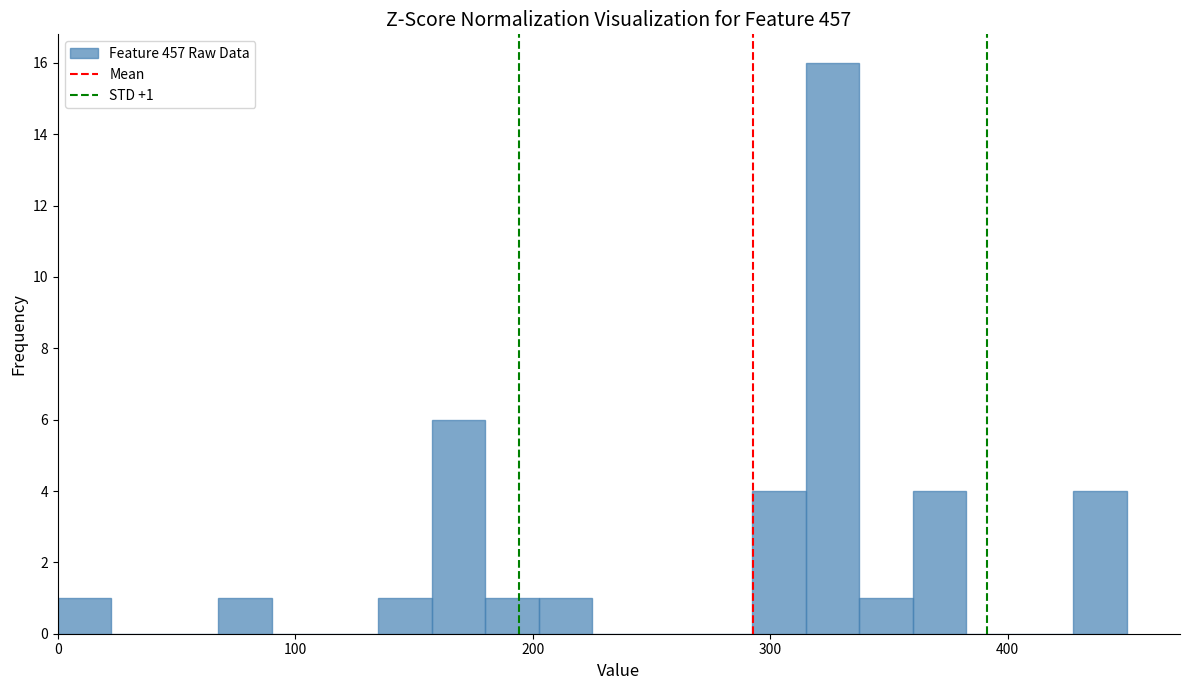

Around what value on the x-axis is the tallest bar? Give the approximate position of its centre, as read against the axis.

330